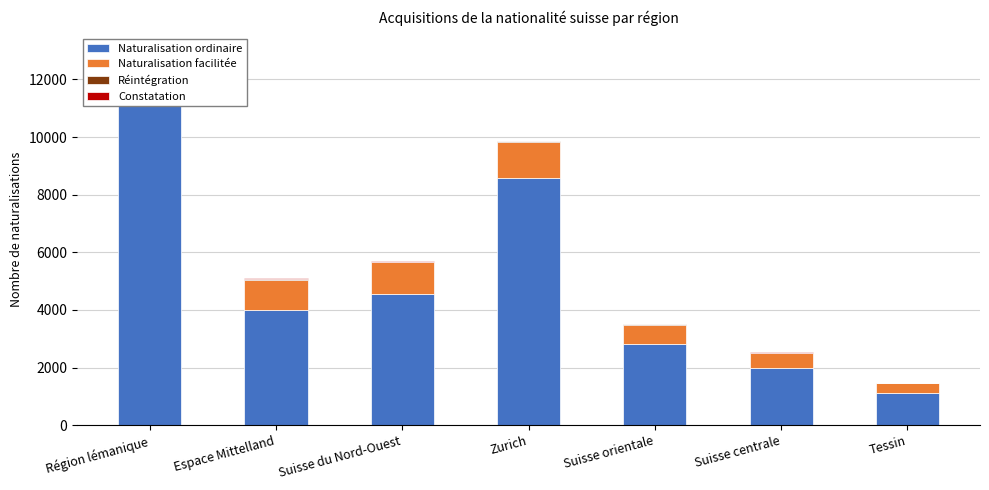

At which label does Constatation first exceed 11?

Espace Mittelland